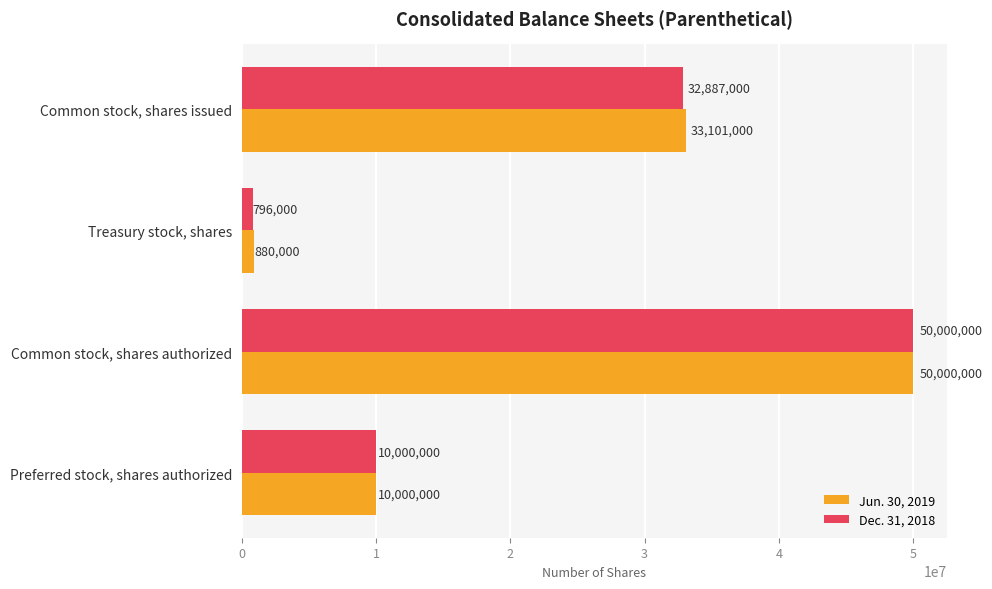

What is the average value of the Dec. 31, 2018 series?

23420750